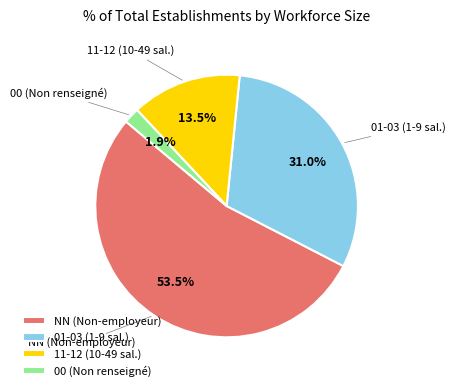

What is the largest slice in the pie chart?

NN (Non-employeur)